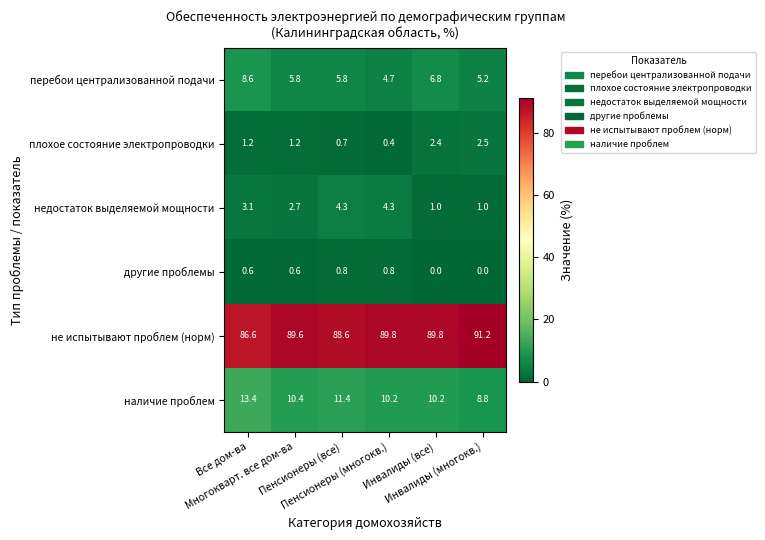

What is the difference between the maximum and second lowest values in the перебои централизованной подачи series?

3.4